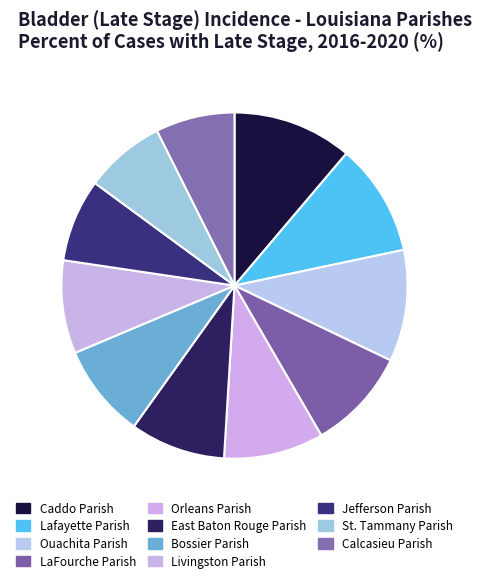

Is Calcasieu Parish the majority of the pie?

No